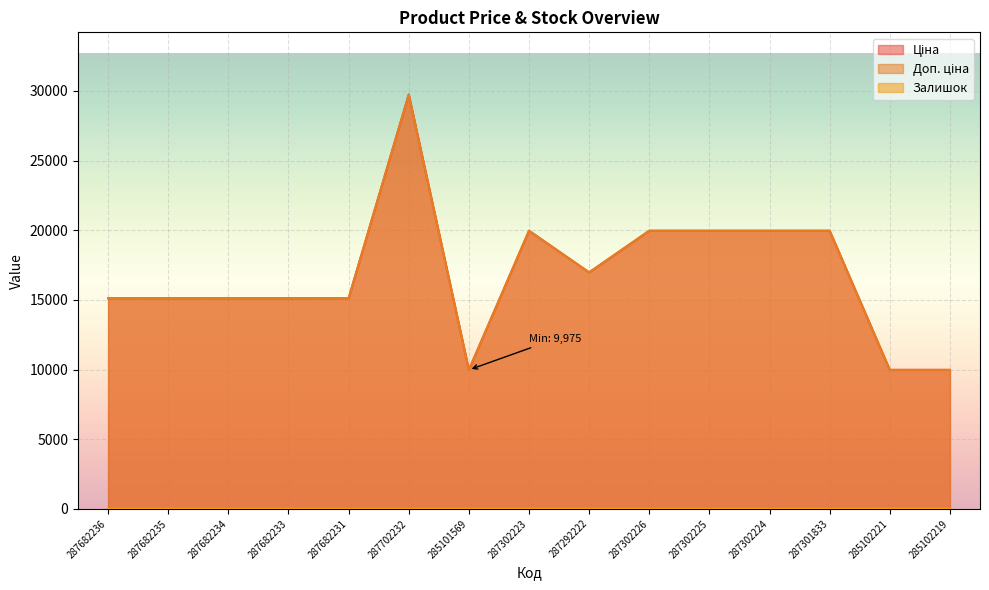

At which label does Залишок reach its peak?

285102221